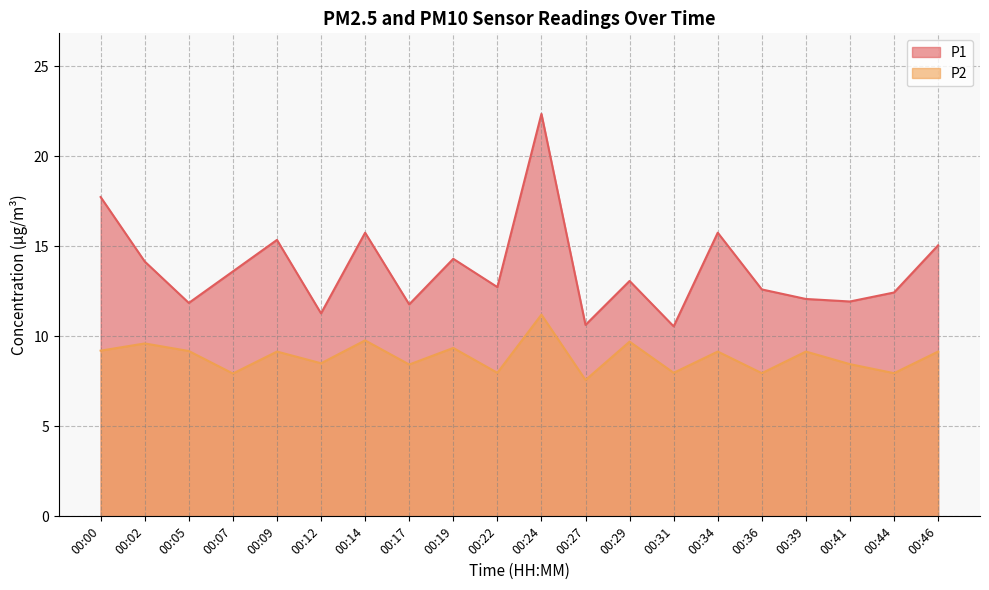

Which has a higher value, 00:29 or 00:31?

00:29